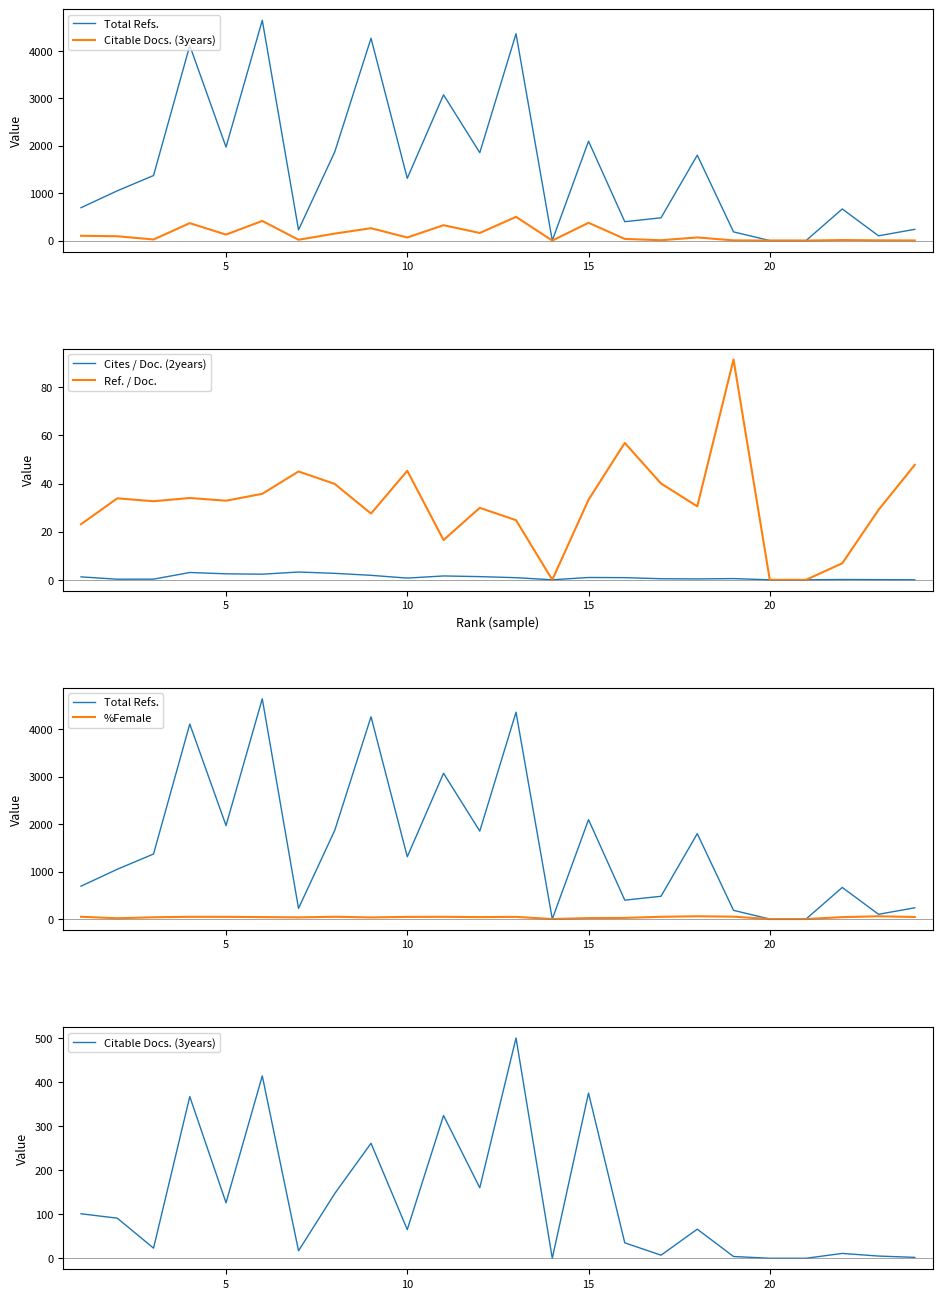

True or false: Citable Docs. (3years) and %Female intersect in this chart.

True